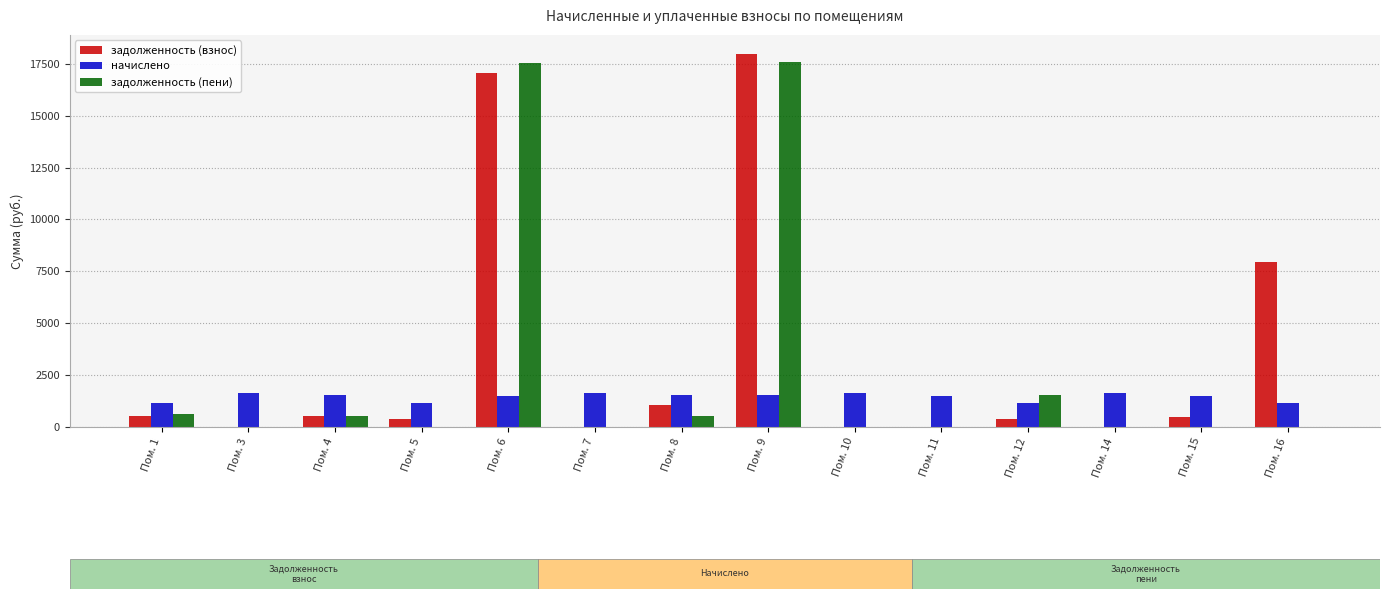

How many data points does each series have?

14